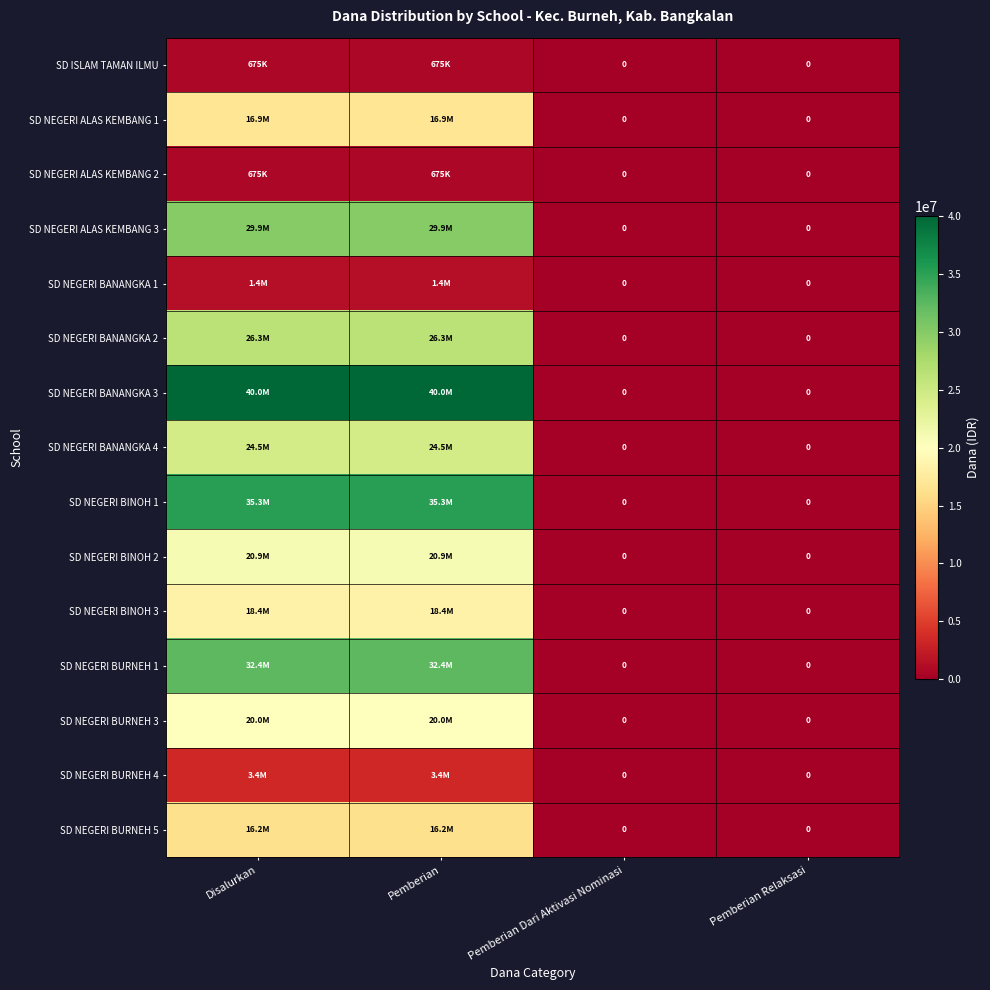

Which has a higher value, Pemberian Relaksasi or Pemberian Dari Aktivasi Nominasi?

Pemberian Relaksasi